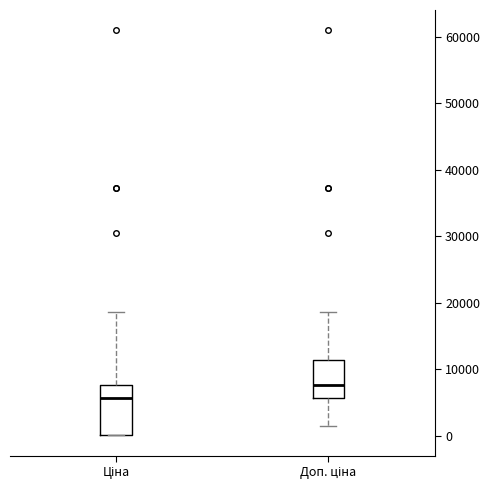

Reading left to right, transcribe this box plot: for each box, give where its median line is, the range the box spans, and where its two whiskers end, as read against the y-axis. The values are not printed on the chart, so give them approximately, as read against the axis.

Ціна: median 6000, box 0 to 8000, whiskers 0 to 19000
Доп. ціна: median 8000, box 6000 to 11000, whiskers 1000 to 19000